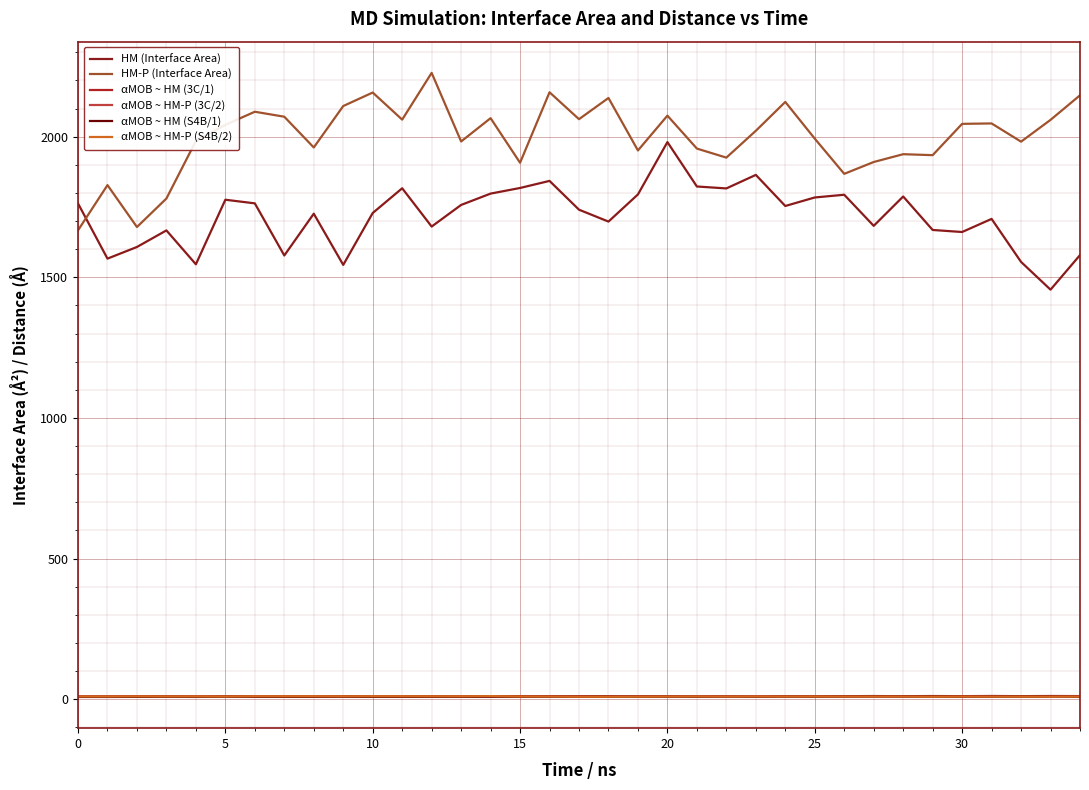

True or false: αMOB ~ HM-P (S4B/2) and HM-P (Interface Area) intersect in this chart.

False